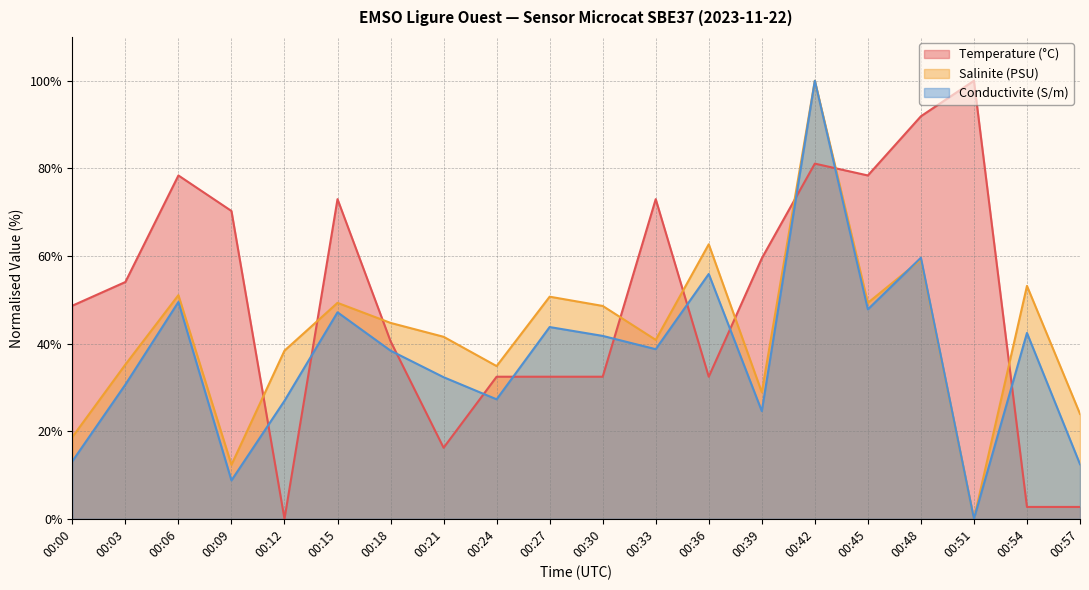

True or false: Conductivite (S/m) has a value of 38.7 at 00:24.

False